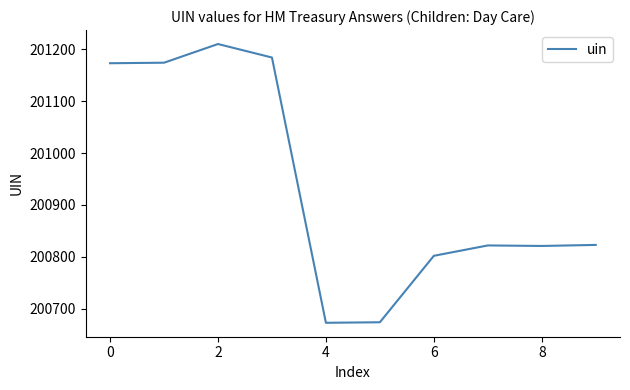

How many categories are shown in the chart?

10